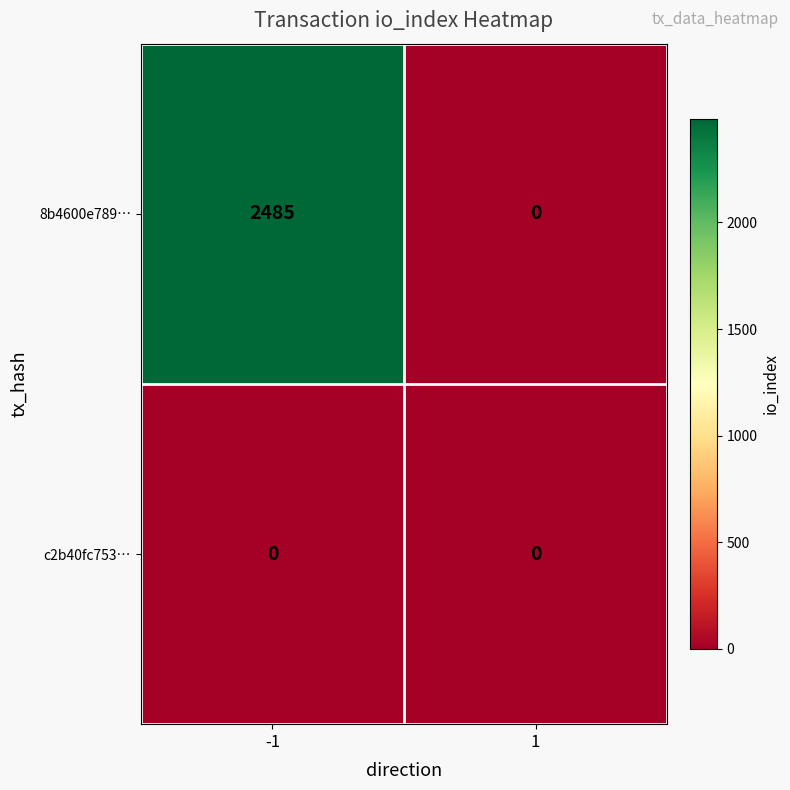

How many data points in 8b4600e789… are less than 2485?

1